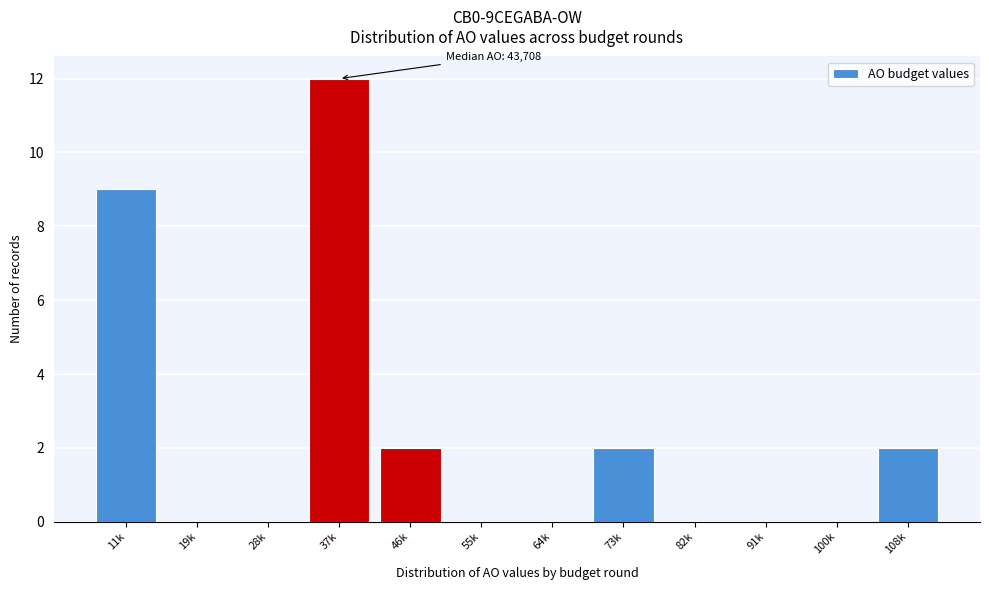

Reading left to right, what are all the values shown in this chart?

11k=9	19k=0	28k=0	37k=12	46k=2	55k=0	64k=0	73k=2	82k=0	91k=0	100k=0	108k=2